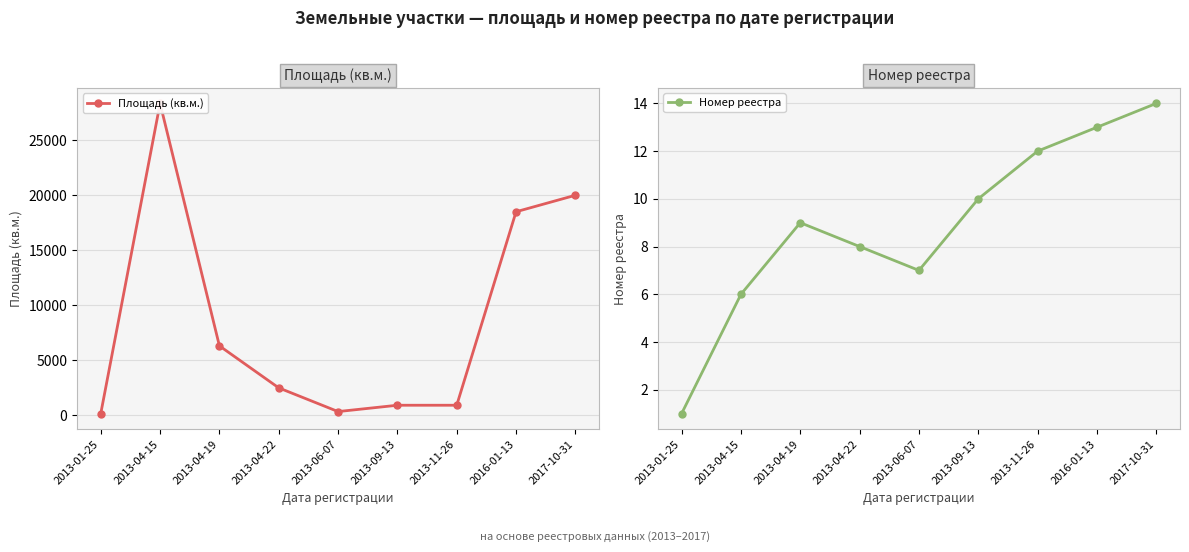

Where does the Номер реестра series first go above 9?

2013-09-13